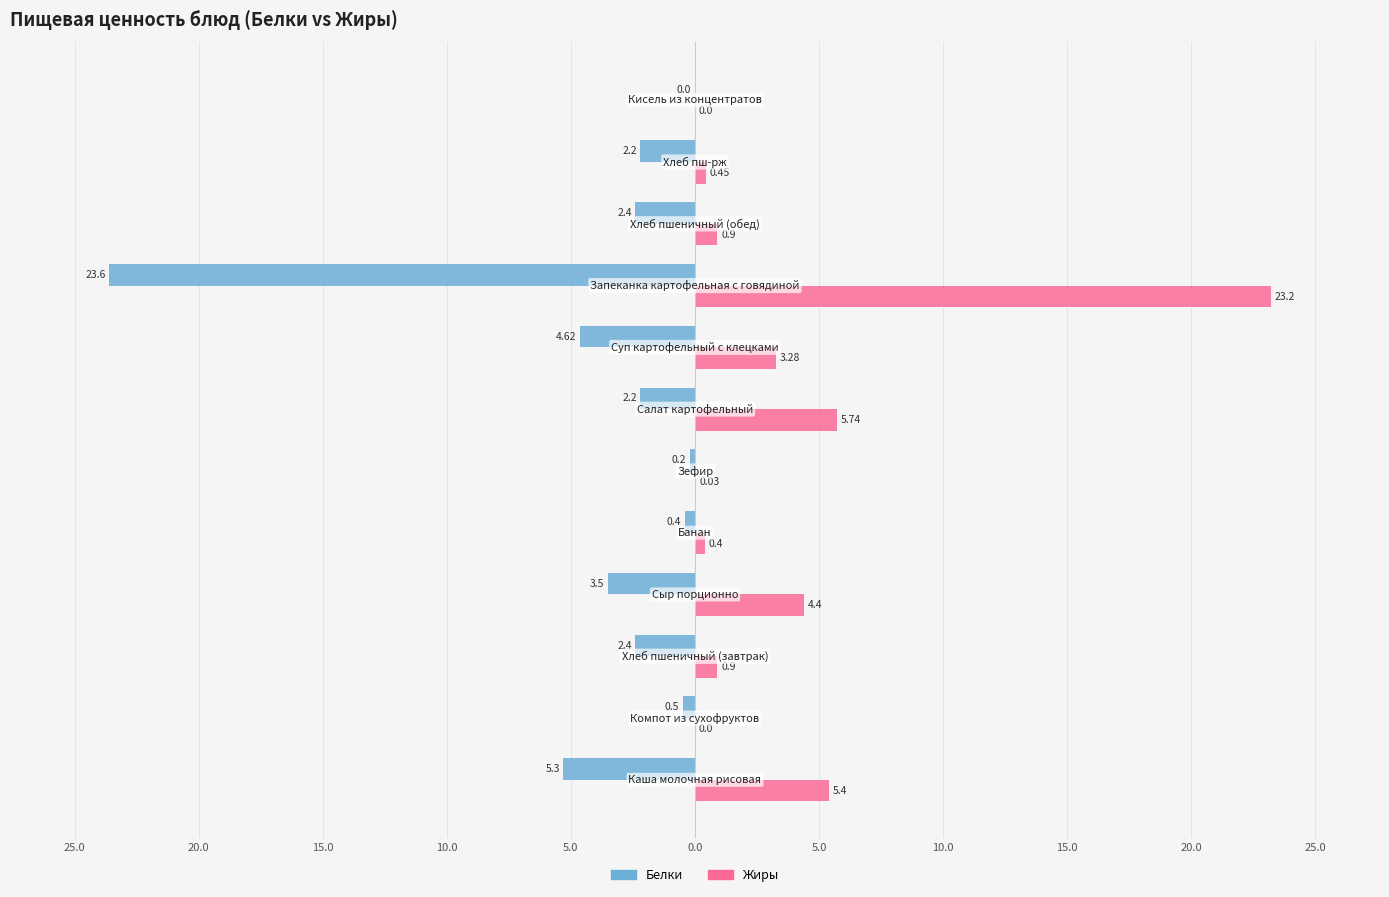

What are all the series names shown in the legend?

Белки, Жиры